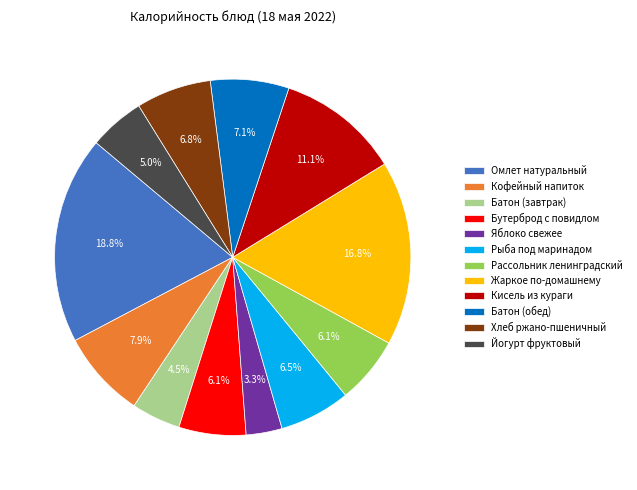

Which category has the biggest portion of the pie?

Омлет натуральный